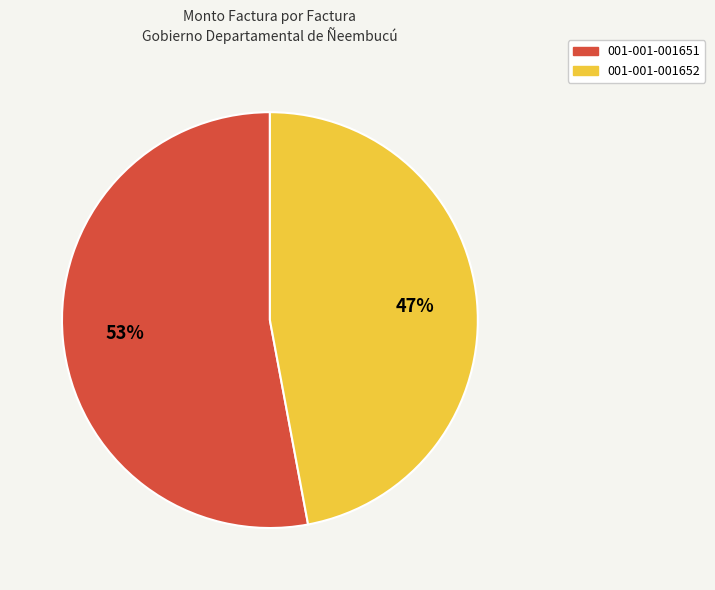

Which slice is the smallest?

001-001-001652